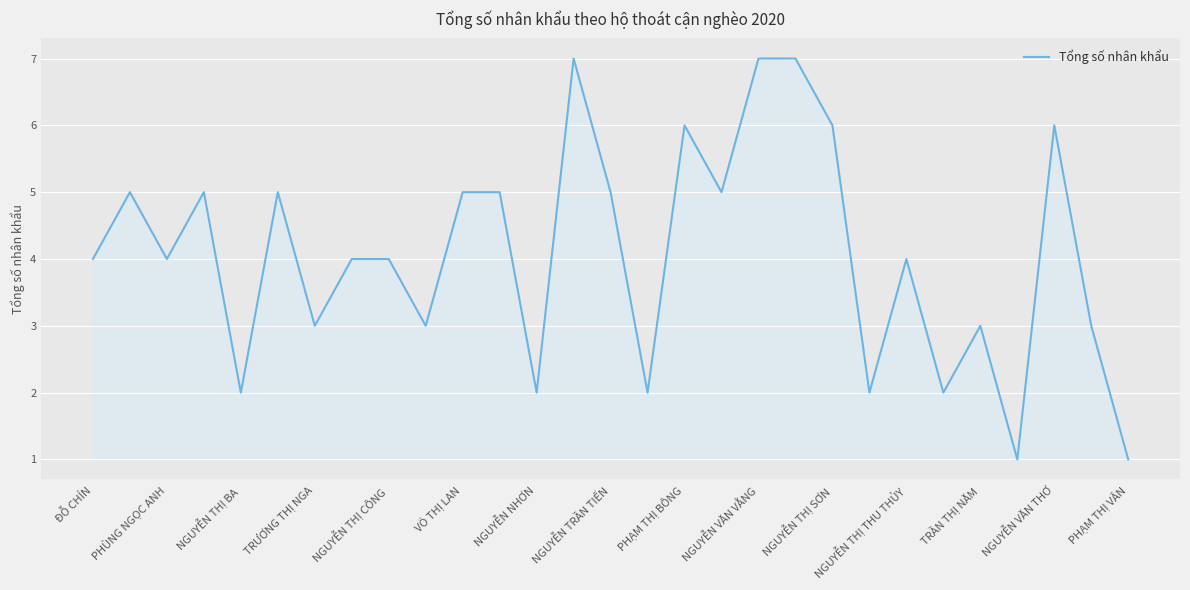

How many series are shown in this chart?

1